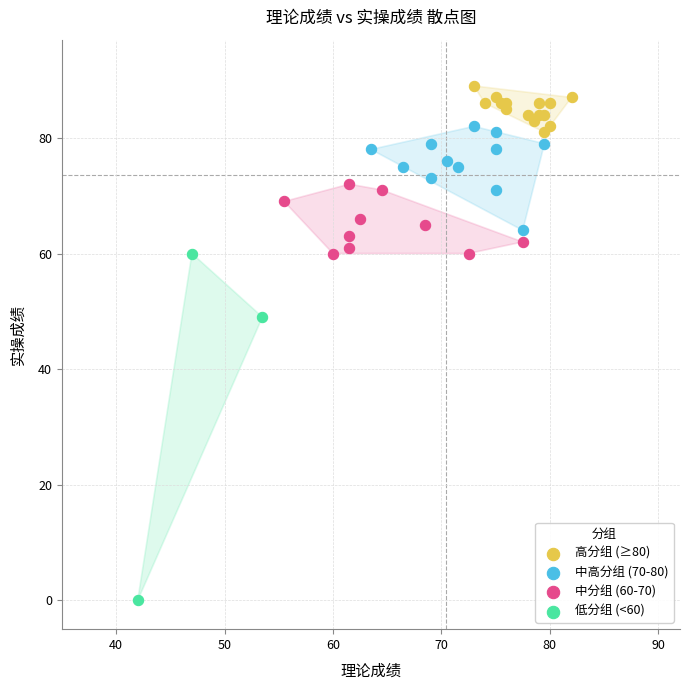

Which series has the largest Y range (max minus min)?

低分组 (<60)